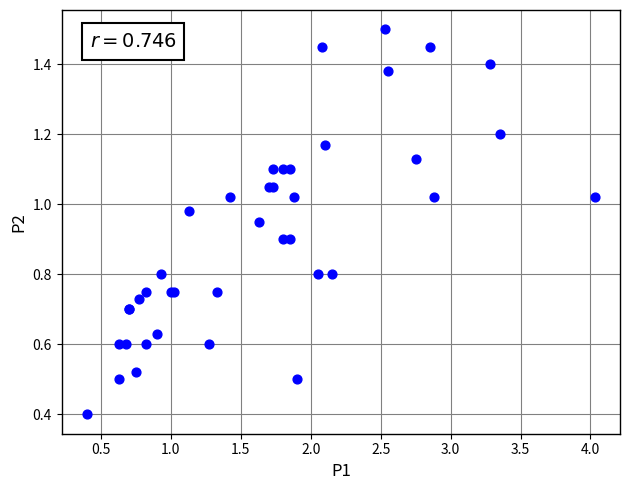

What Y value in the scatter plot is closest to 0?

0.4